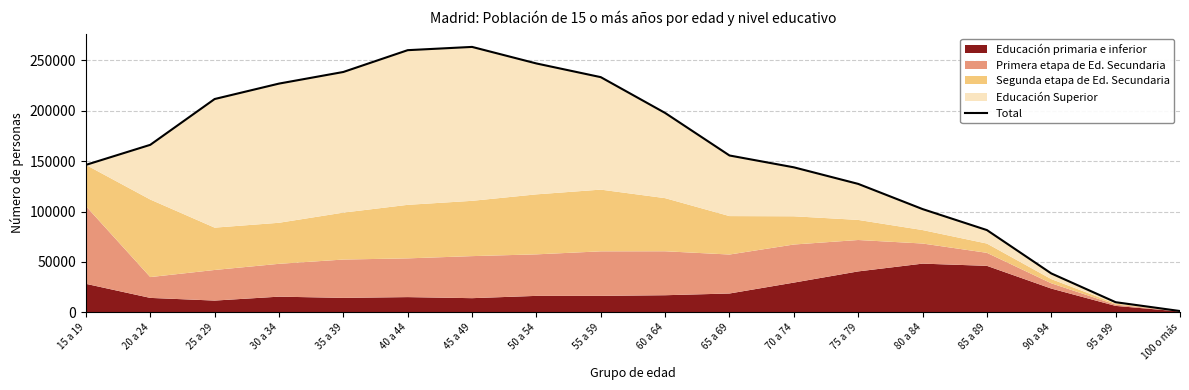

Where is the first local maximum?

45 a 49